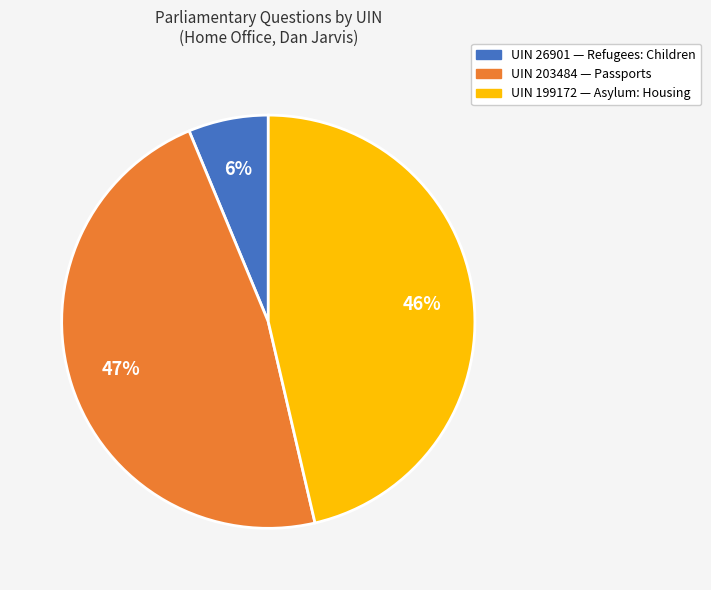

Rank the categories by value from lowest to highest.

UIN 26901 — Refugees: Children, UIN 199172 — Asylum: Housing, UIN 203484 — Passports